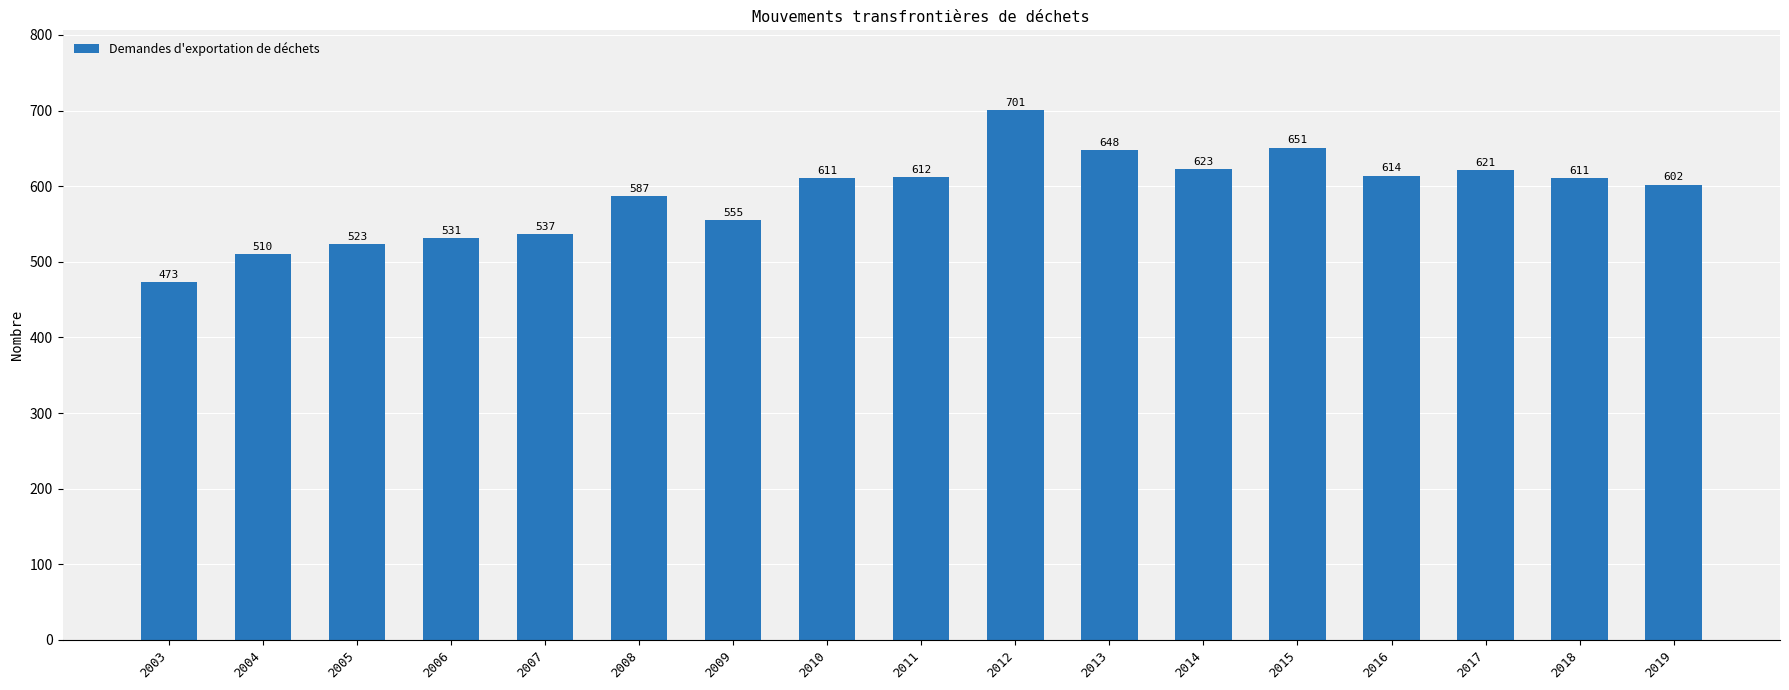

How many distinct data groups are displayed?

1